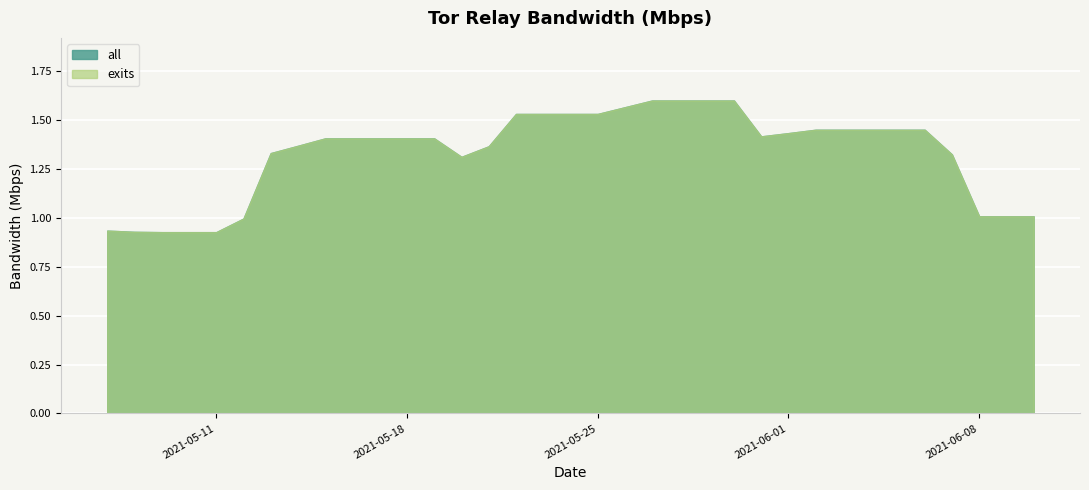

The exits series shows 1.3 at 2021-05-13. True or false?

True